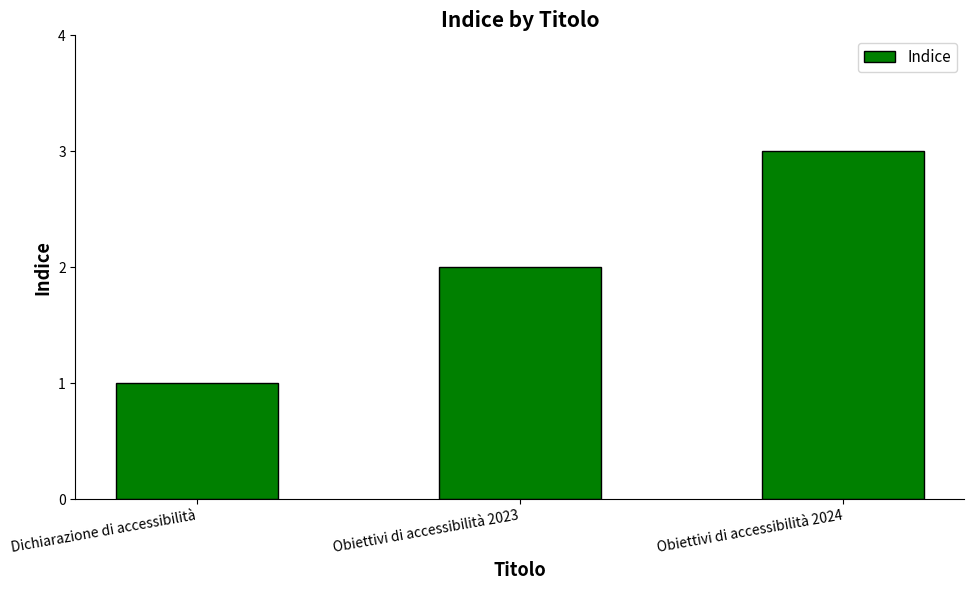

The chart shows a value of 3 at Obiettivi di accessibilità 2024. True or false?

True